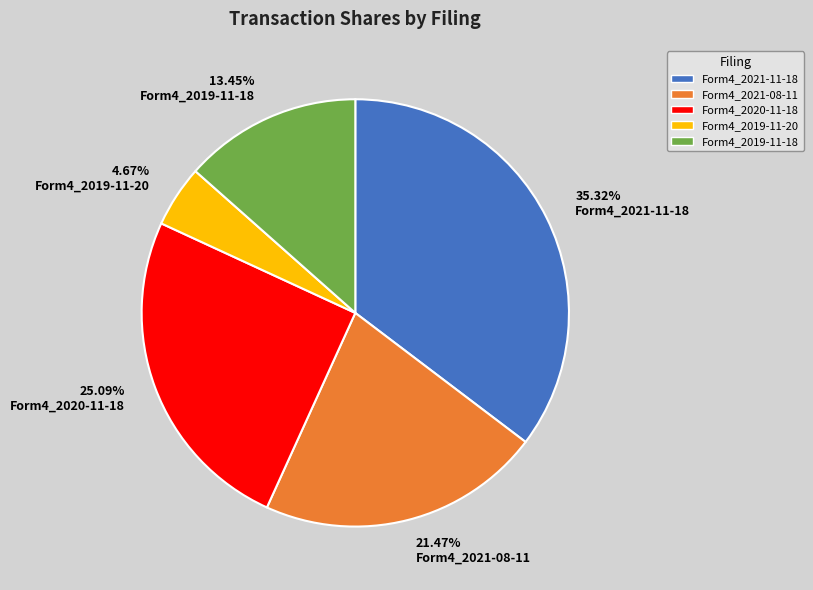

Is there a majority slice in this chart?

No